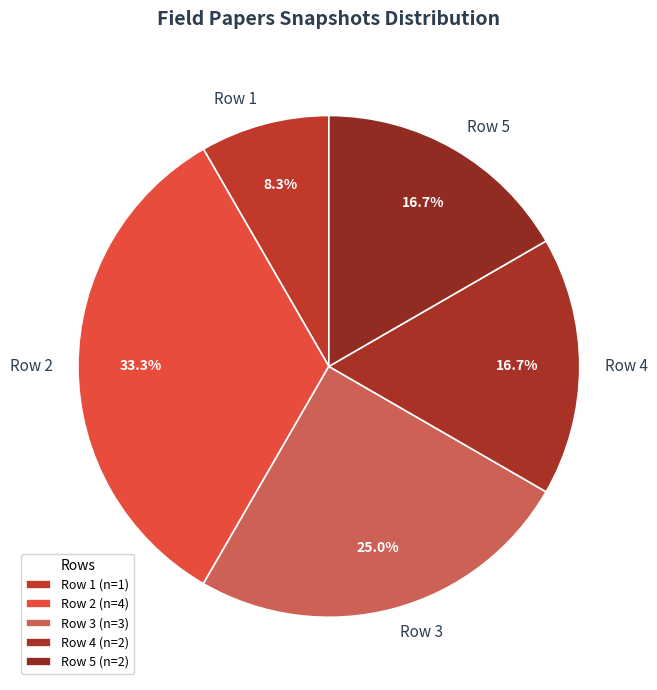

Is there any slice that represents more than half of the pie?

No